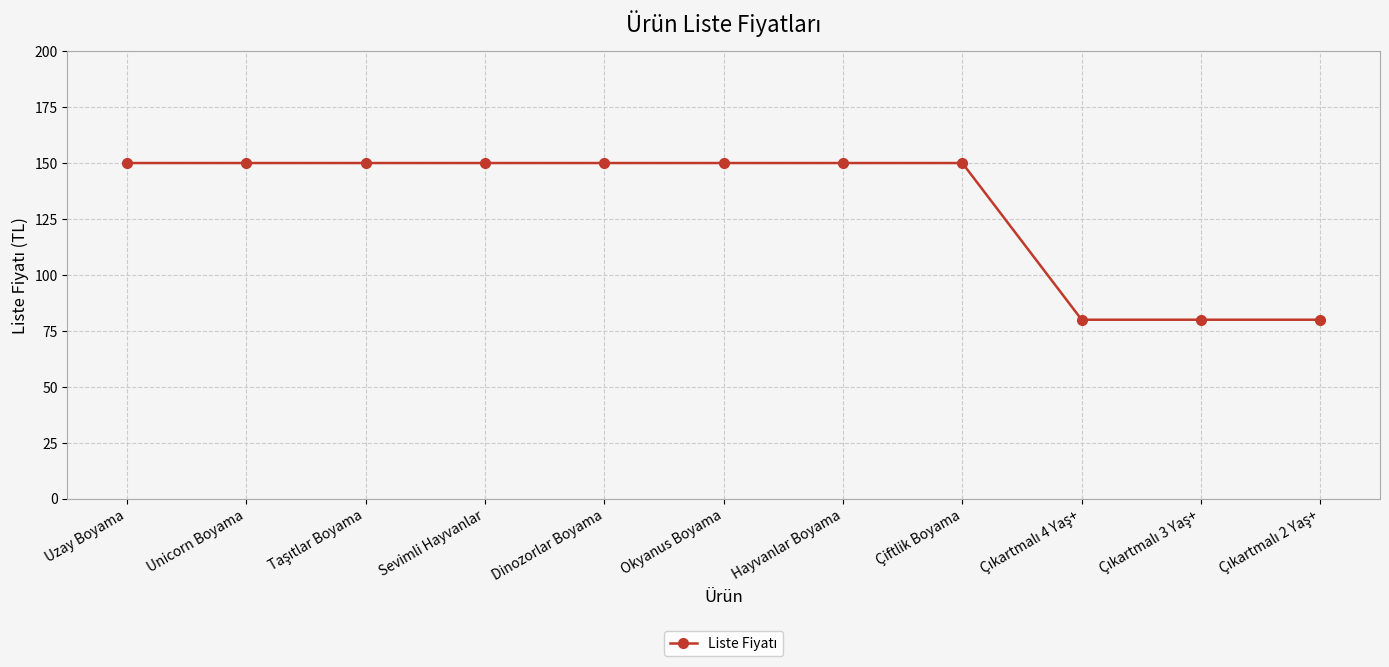

True or false: the data shows 80.0 at Okyanus Boyama.

False